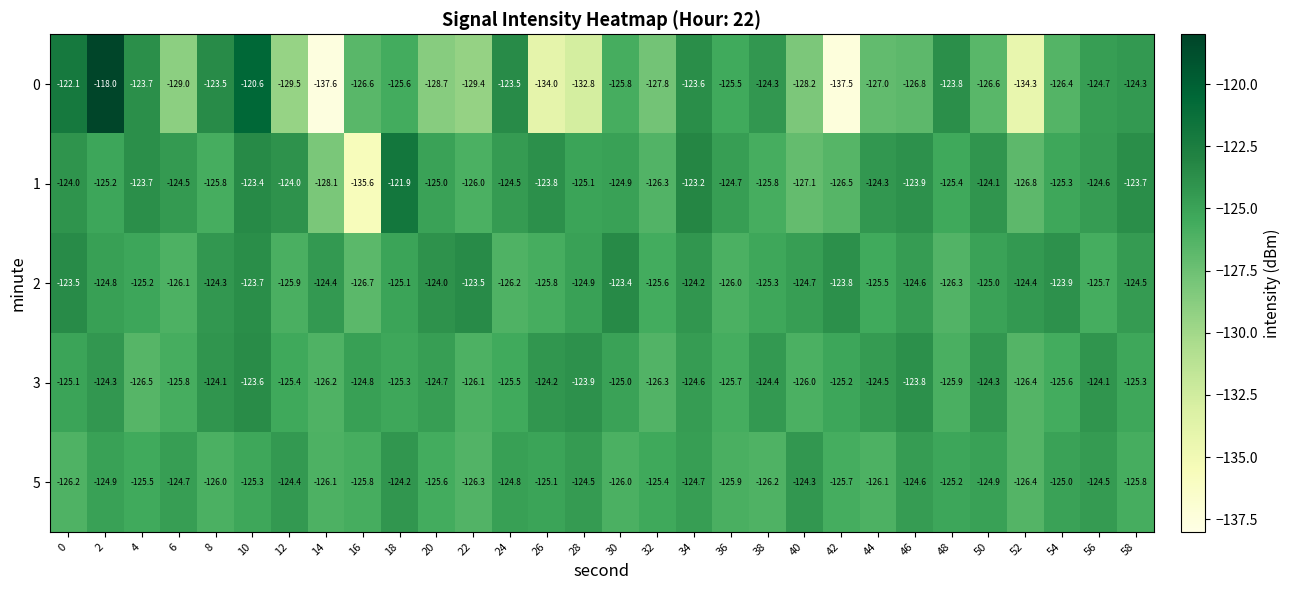

Rank the series by their maximum value, from highest to lowest.

0, 1, 2, 3, 5